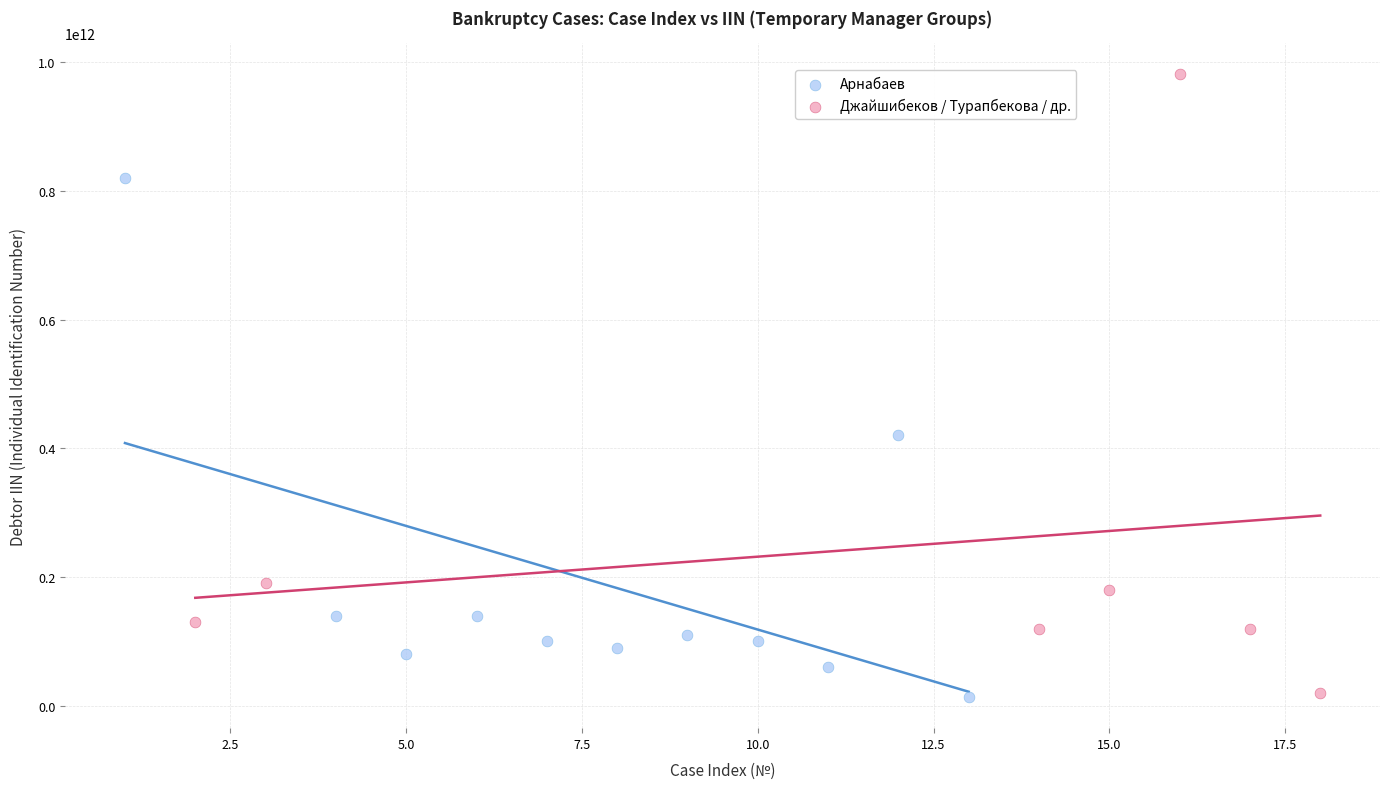

Which series reaches the maximum Y coordinate?

Джайшибеков / Турапбекова / др.